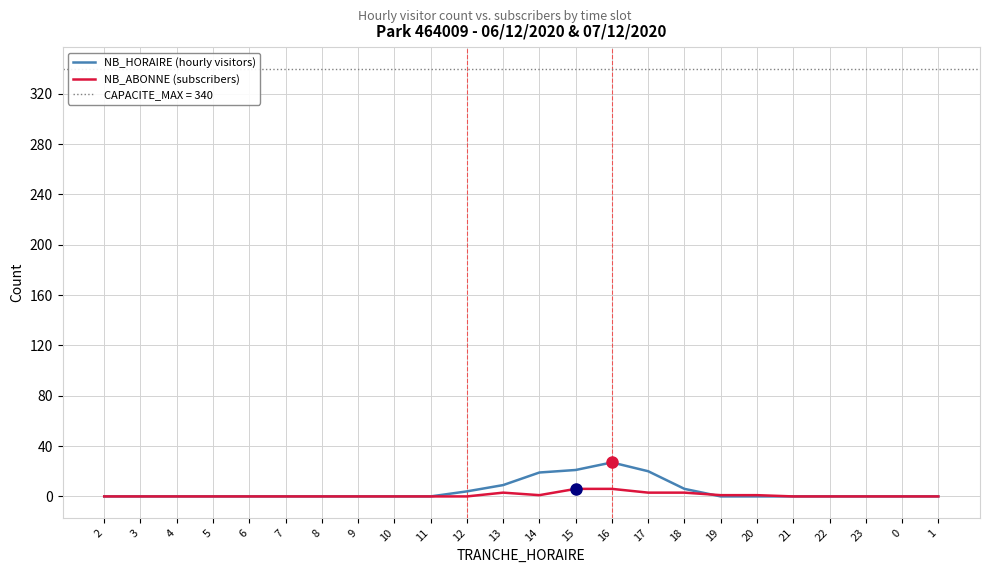

Which series has the widest spread of values?

NB_HORAIRE (hourly visitors)